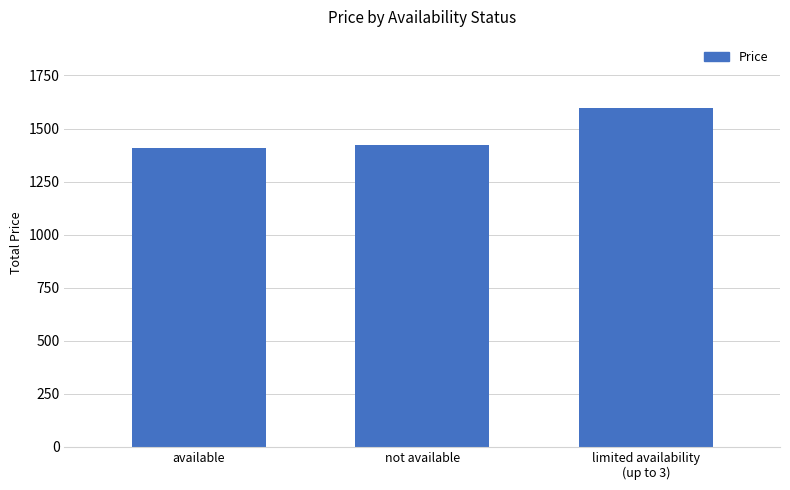

How many bars are there in total?

3